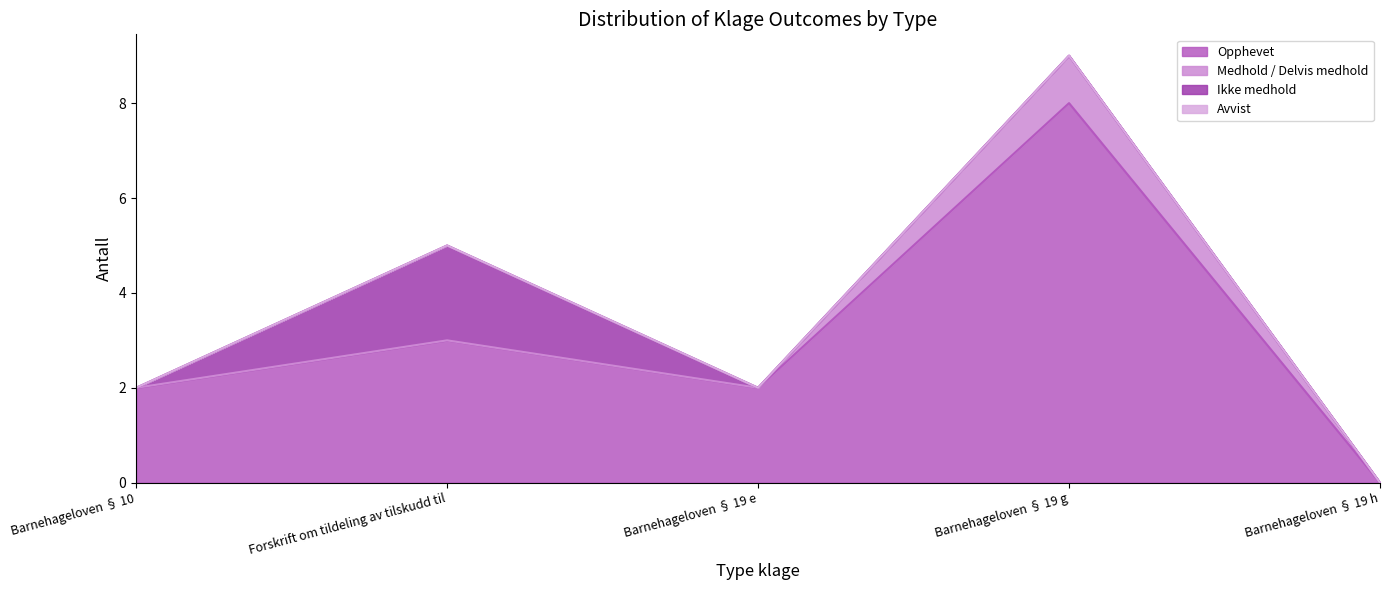

What is the maximum value shown in the chart?

8